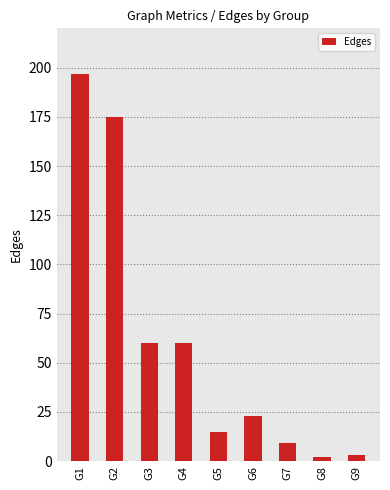

Approximately how many times larger is the value at G3 compared to G1?

0.3